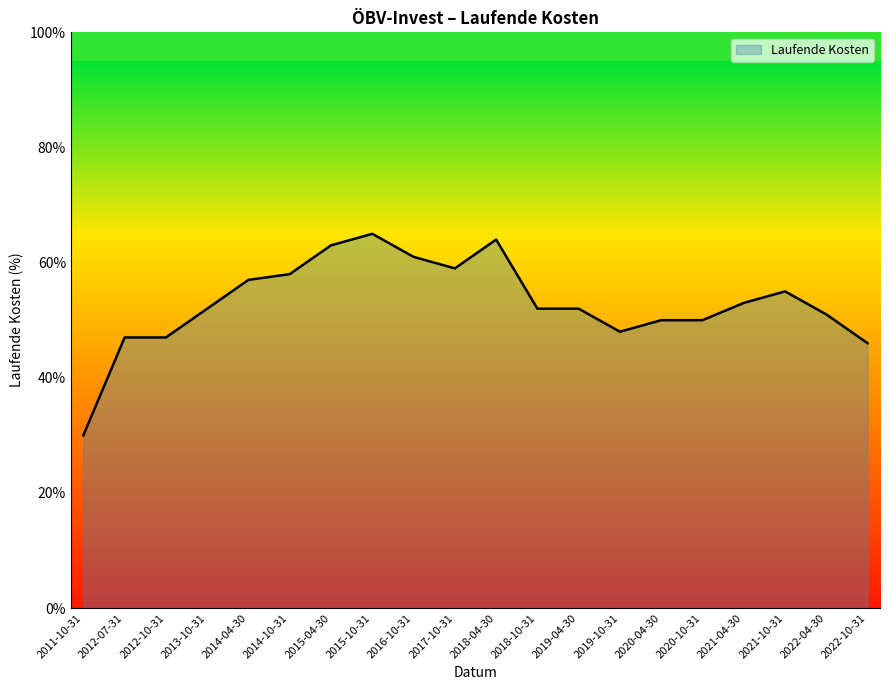

Does the chart have visible grid lines?

No